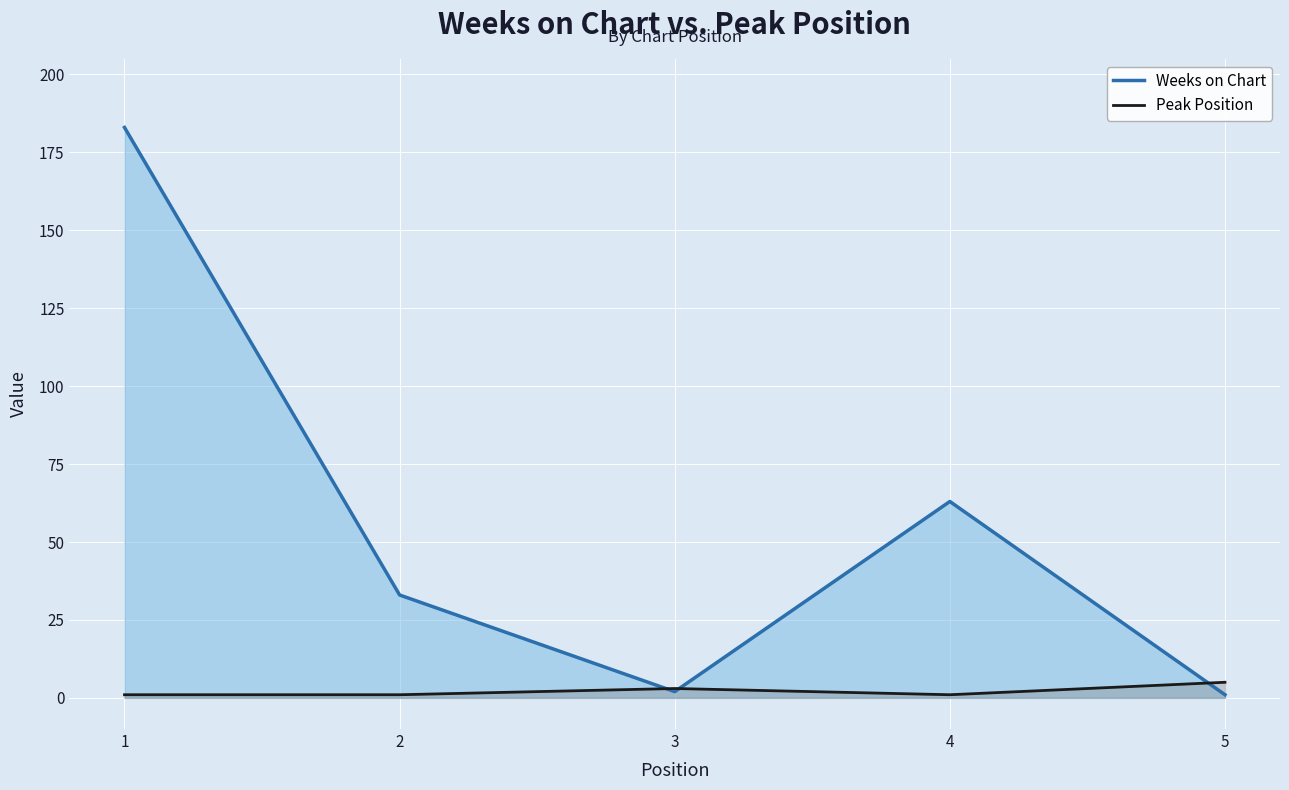

What value does the Weeks on Chart series have at 4, to the nearest 10?

60